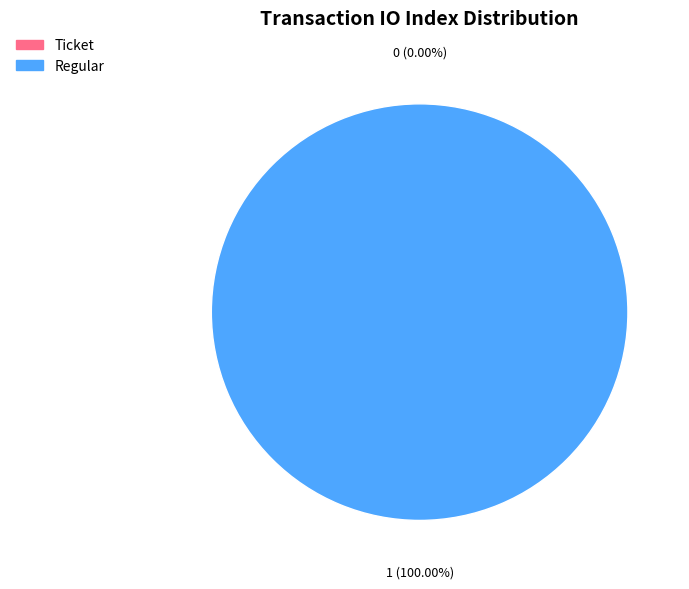

Is it true that Regular is 100% of the pie?

True